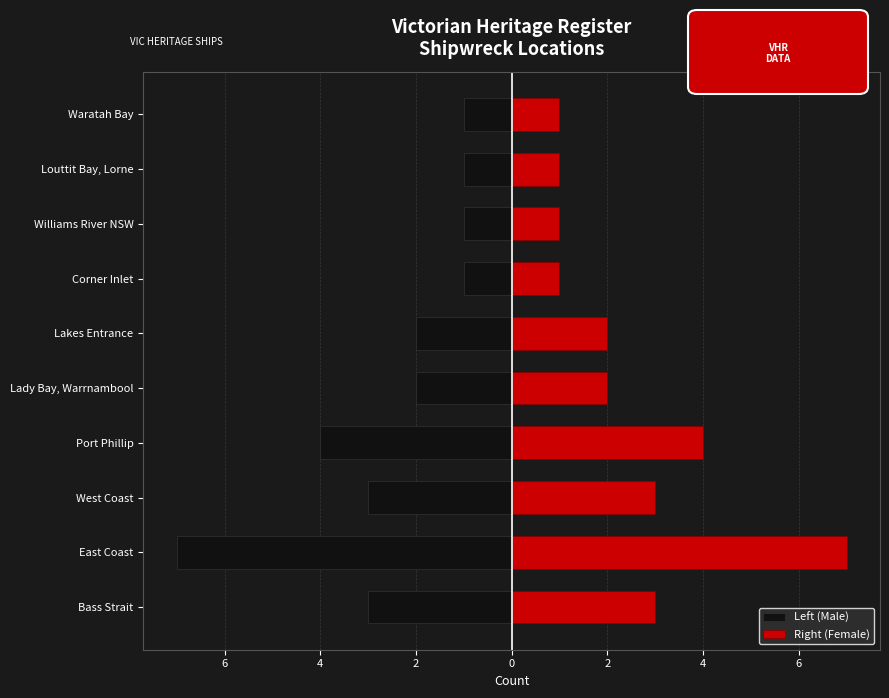

What are all the series names shown in the legend?

Left (Male), Right (Female)